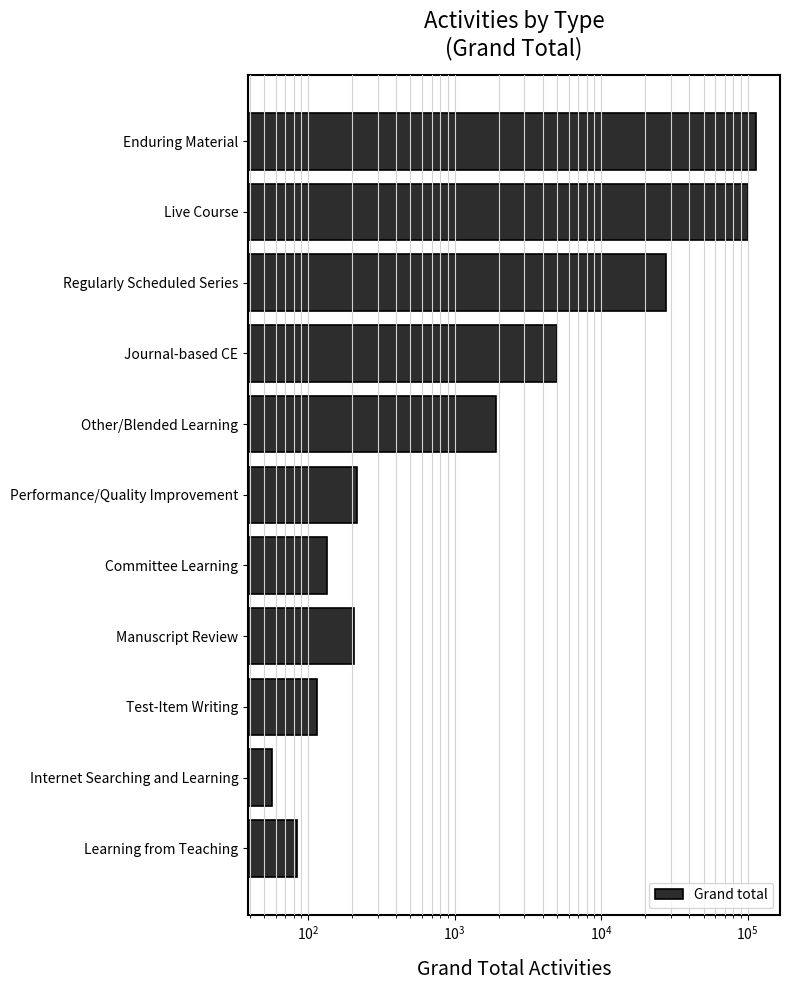

Does the chart contain any negative values?

No